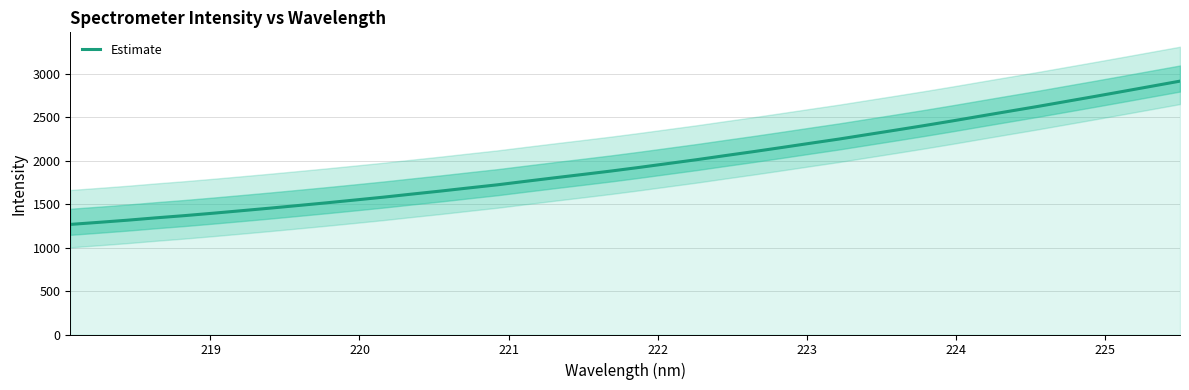

What is the maximum value for Estimate?

2916.2